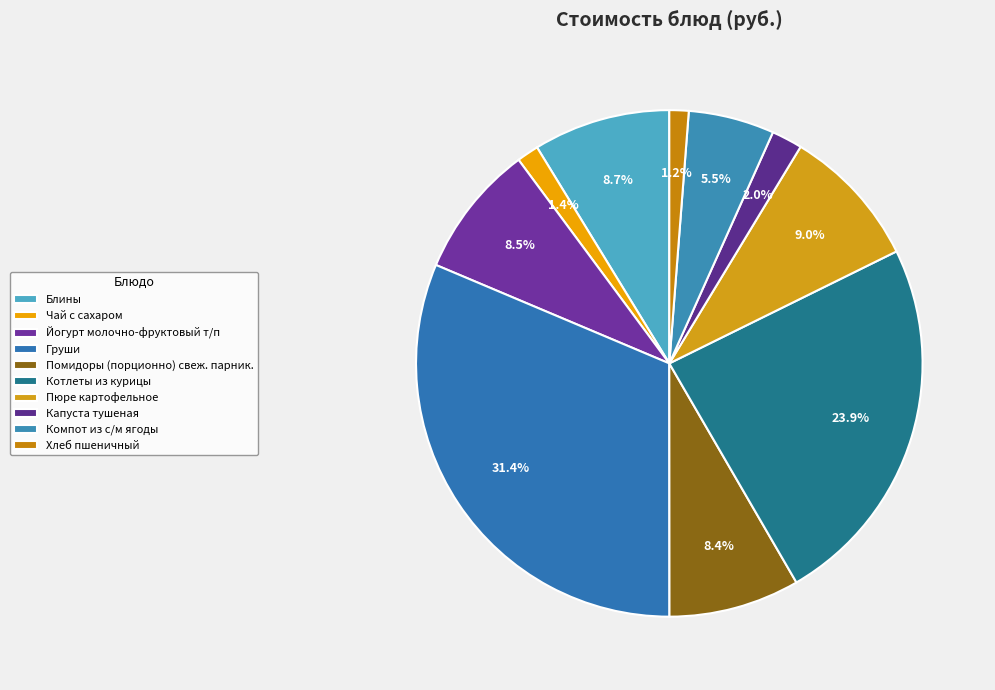

Is the sum of Капуста тушеная and Йогурт молочно-фруктовый т/п greater than half?

No